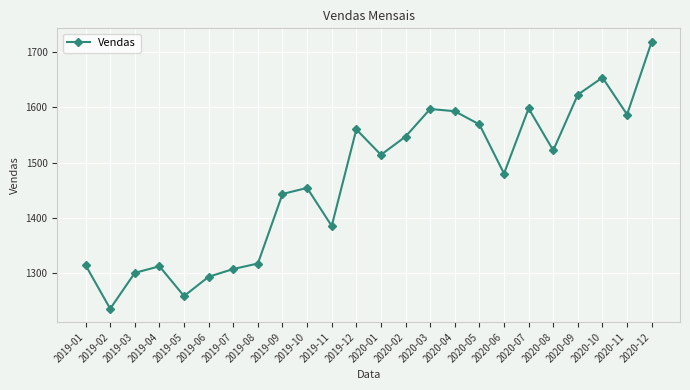

Where is the first local maximum?

2019-04